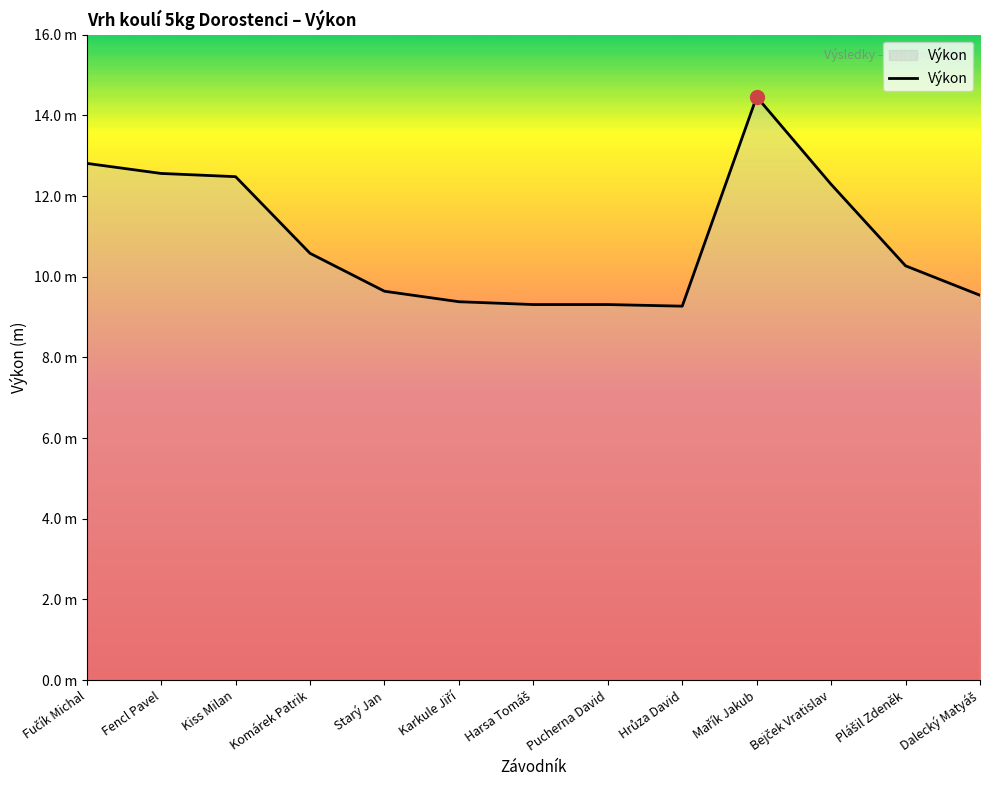

How many interior local peaks (higher than both neighbors) does the data have?

1